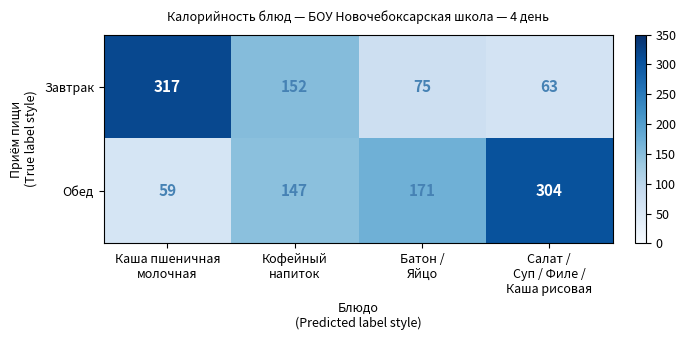

Which series changed the most between Кофейный
напиток and Батон /
Яйцо?

Завтрак